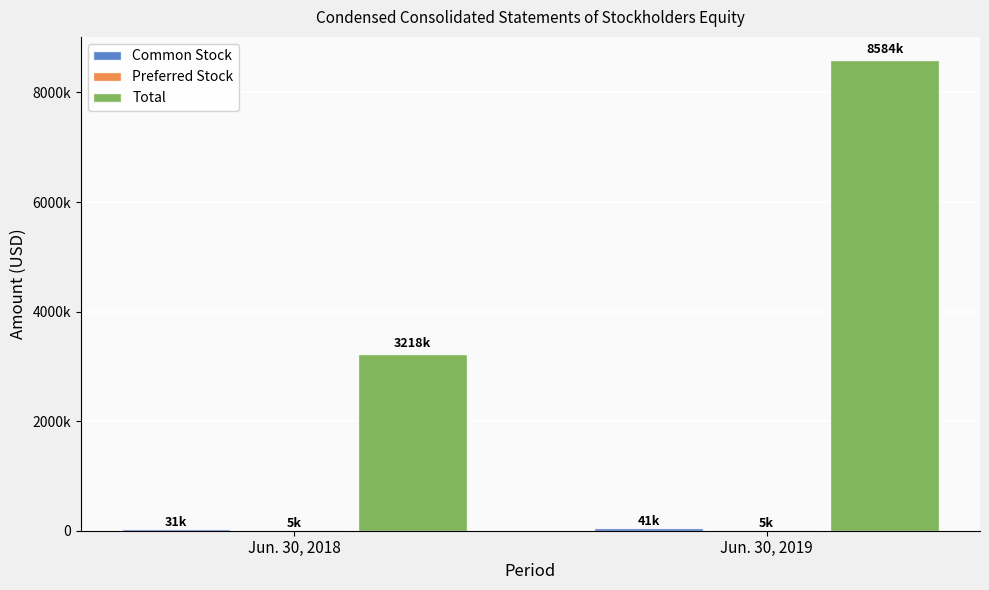

What is the value of the Common Stock bar at the 2nd from the left?

41347